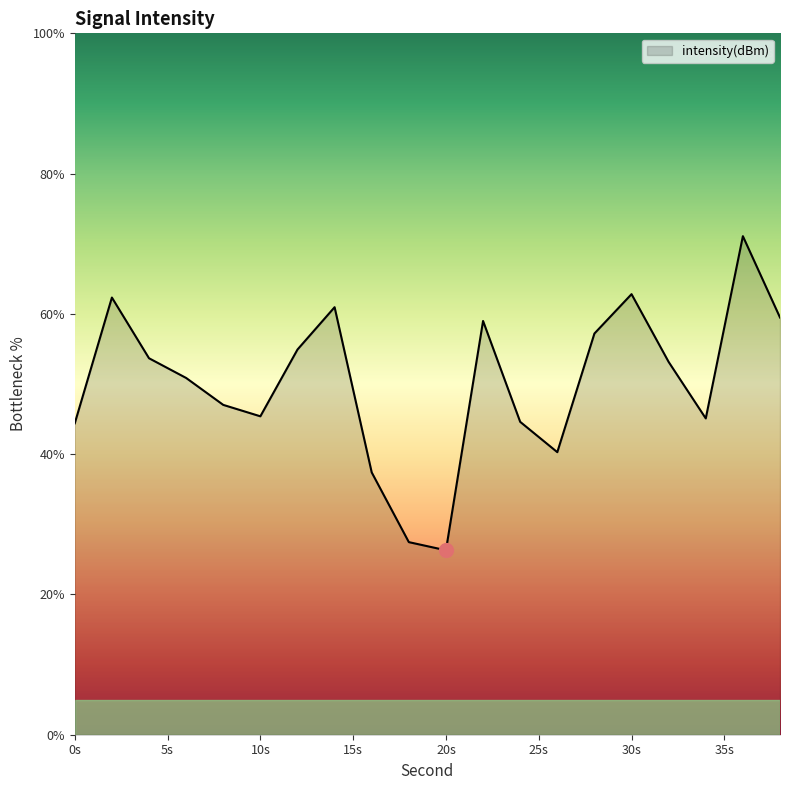

What is the difference between the maximum and minimum values?

44.8